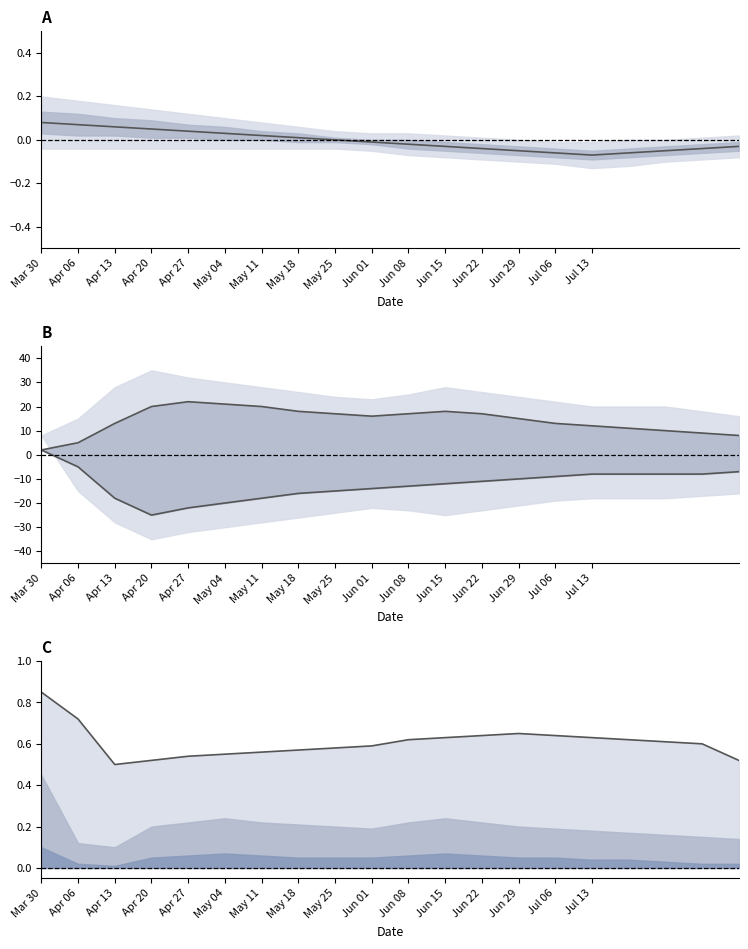

How many negative values does the Base Min lower series have?

19